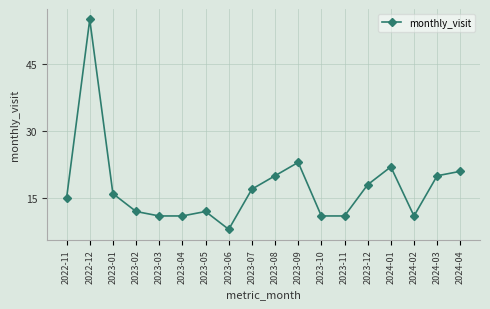

What is the value of the 10th point from the left?

20